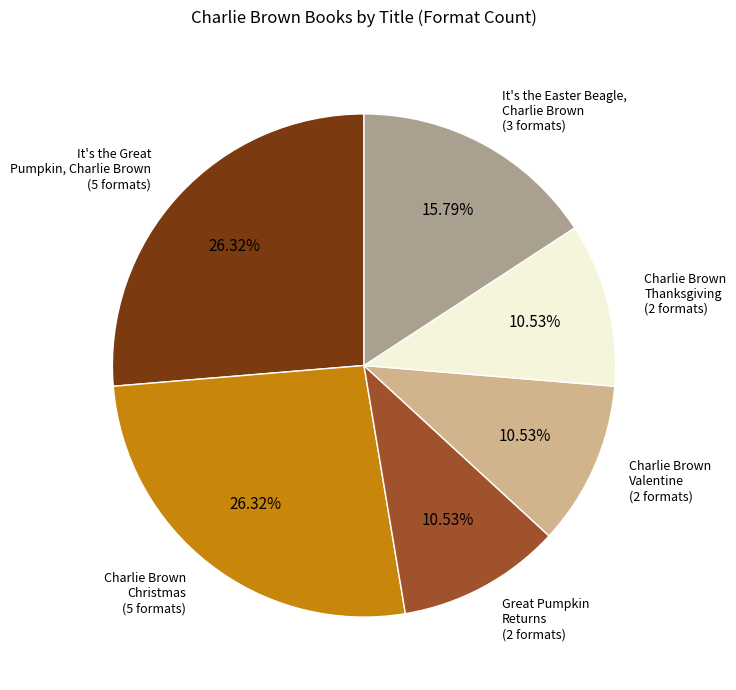

Is there a majority slice in this chart?

No